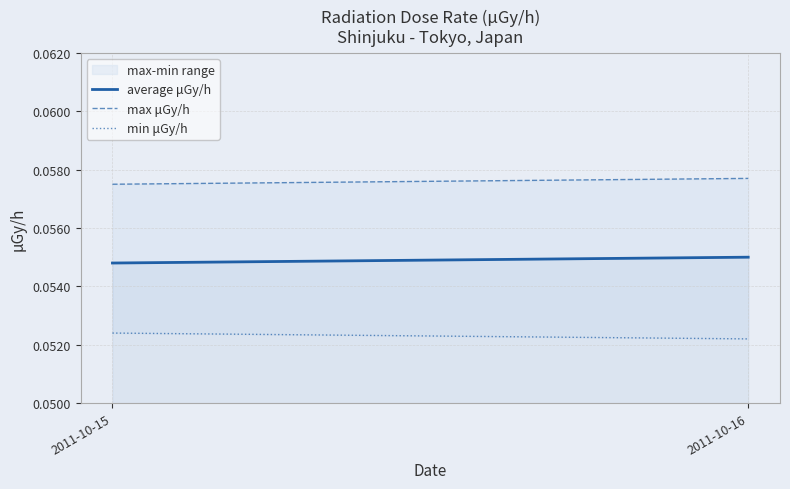

Which series has the largest total across all categories?

max μGy/h